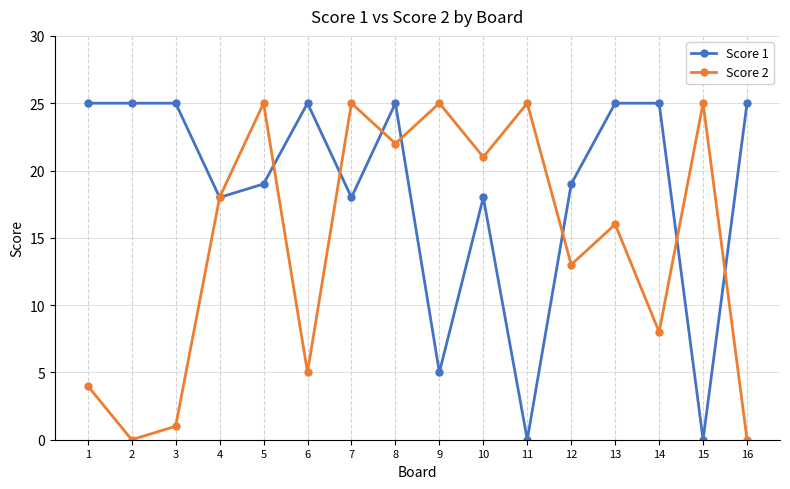

Reading right to left, list all the values displayed in this chart.

Score 1: 25	0	25	25	19	0	18	5	25	18	25	19	18	25	25	25
Score 2: 0	25	8	16	13	25	21	25	22	25	5	25	18	1	0	4